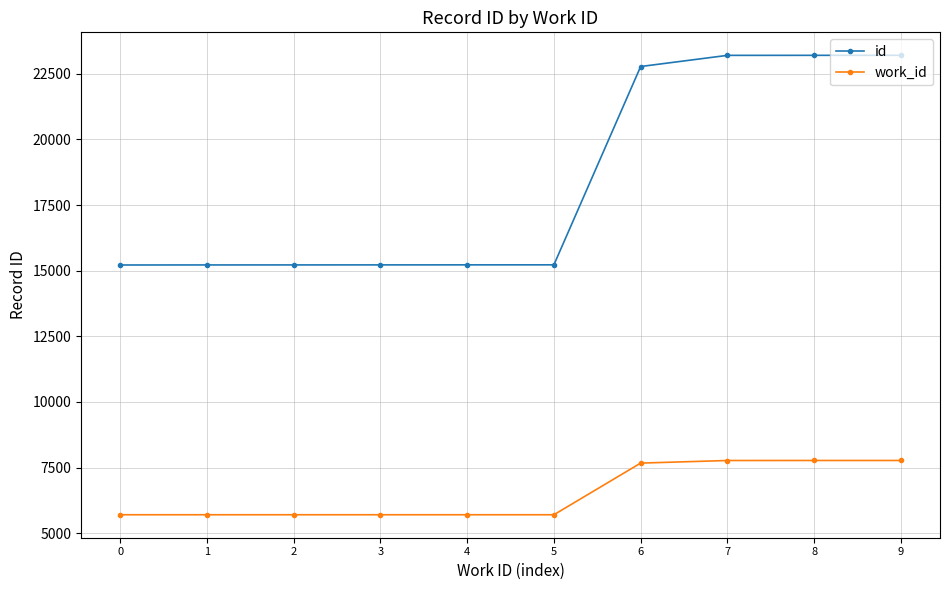

Which series has the largest total across all categories?

id